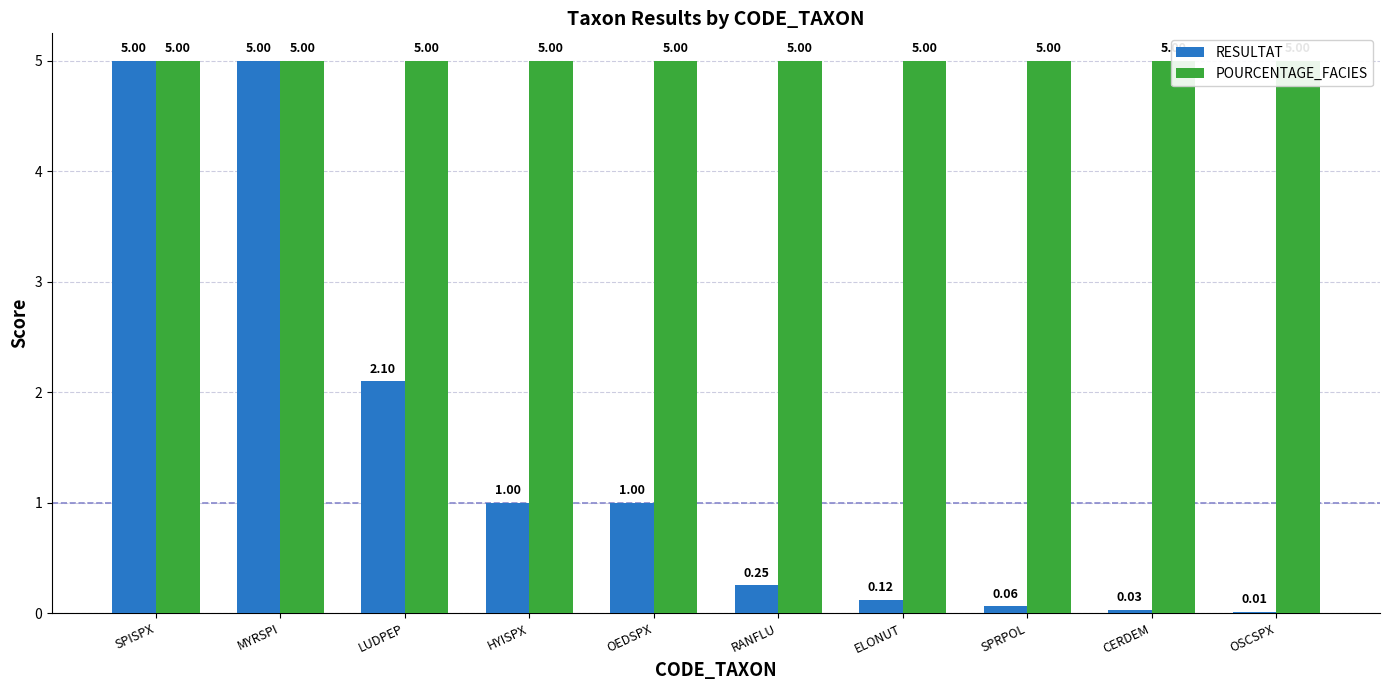

What position from the left is LUDPEP?

3